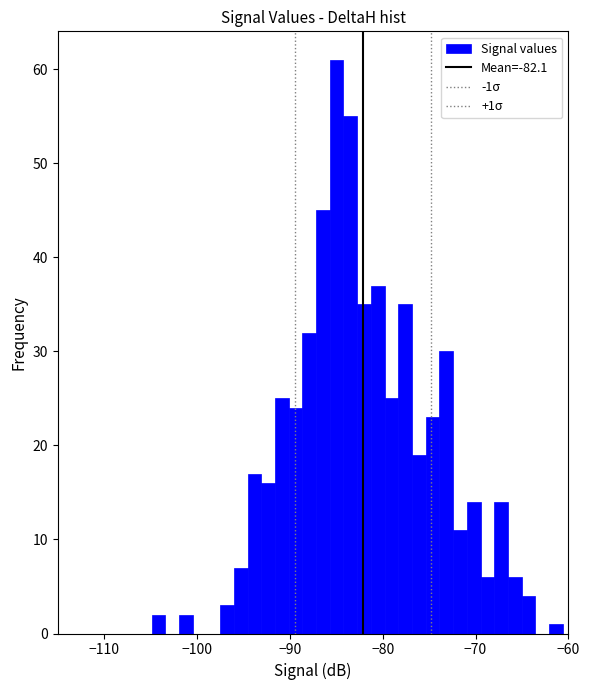

Read against the x-axis, roughly where is the centre of the tallest bar?

-85